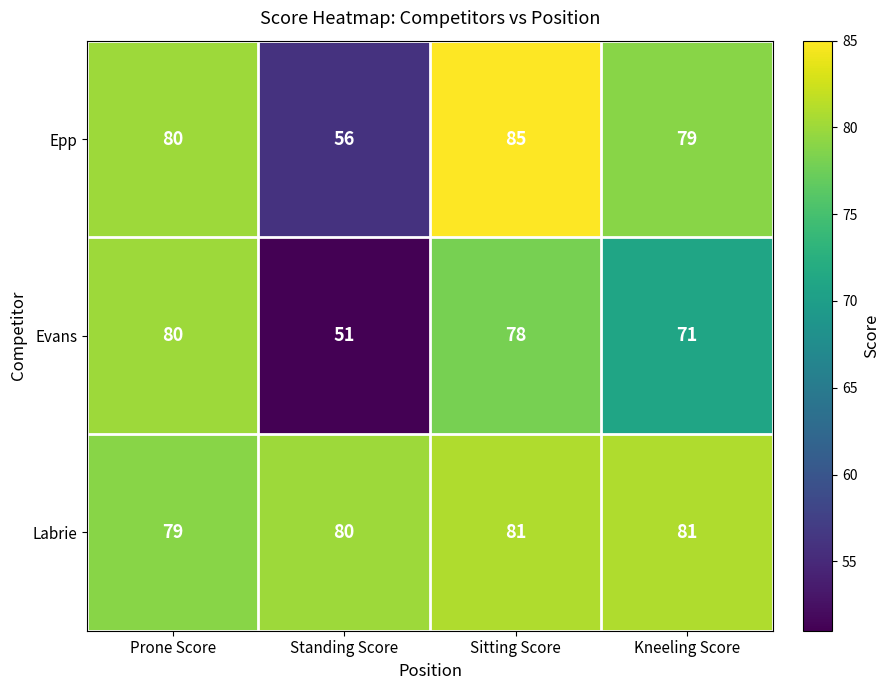

At which label does Evans first exceed 78?

Prone Score